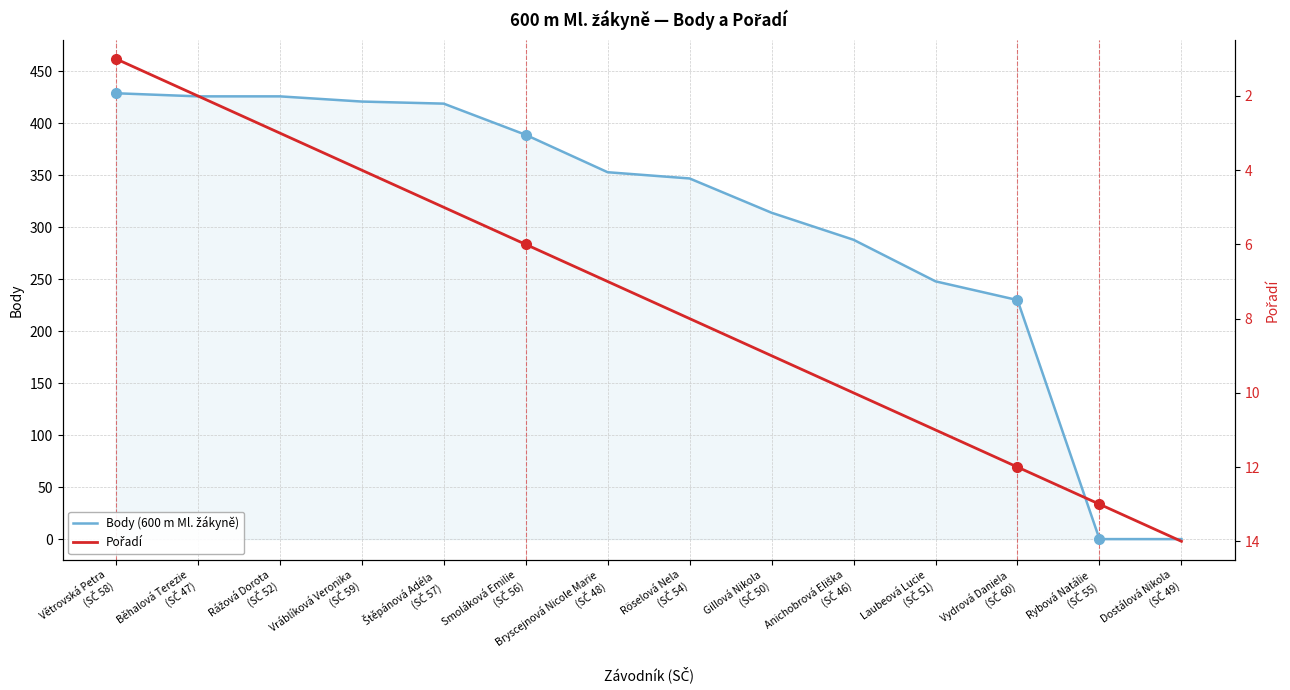

How many values in the Body (600 m Ml. žákyně) series are below 353?

7